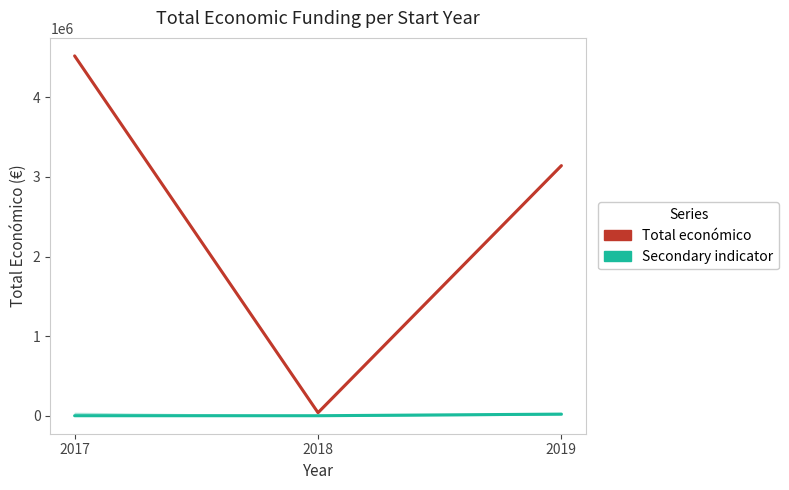

What is the difference between the second highest and minimum values in the Total económico series?

3103331.0